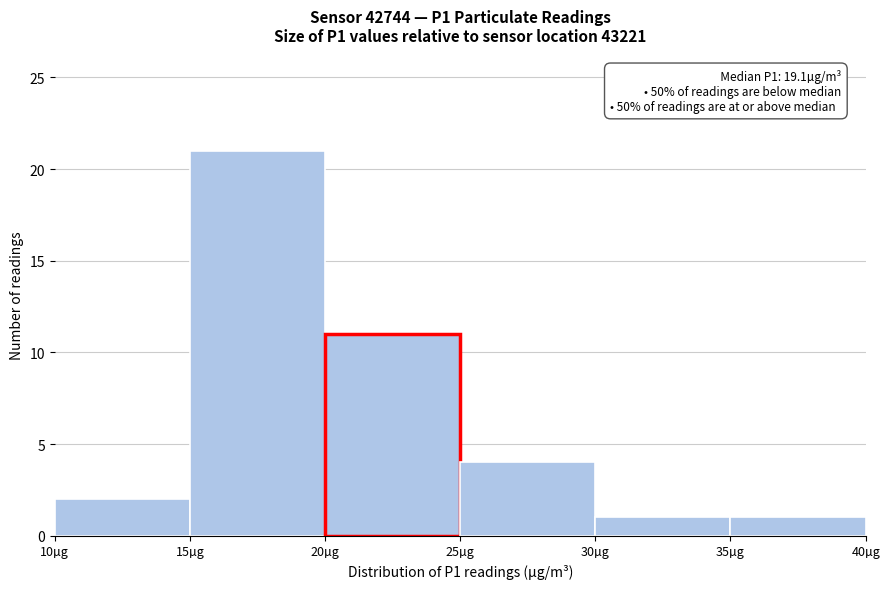

Over which range of the x-axis is the bar tallest?

15 to 20